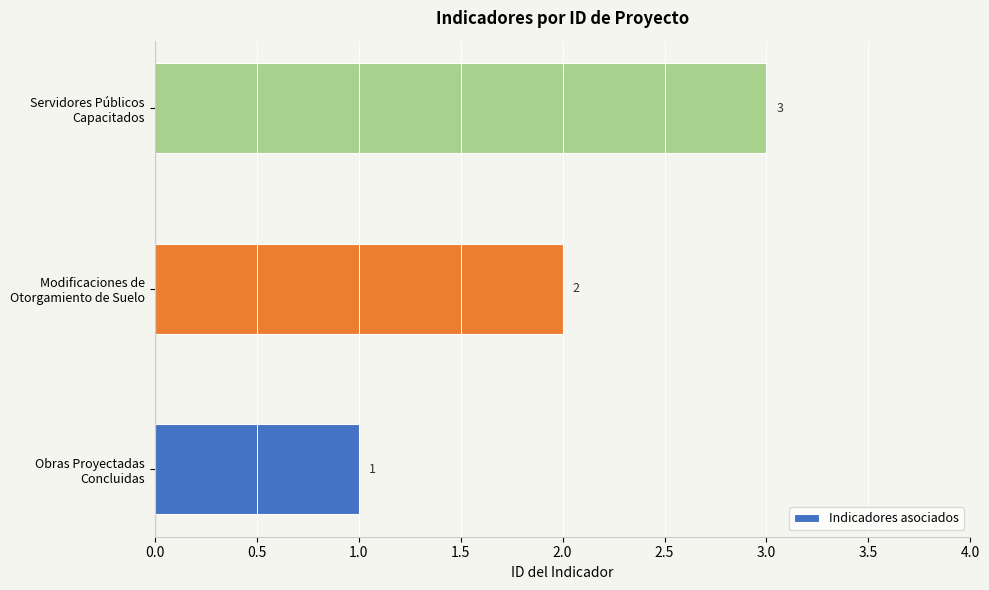

How many data points does each series have?

3